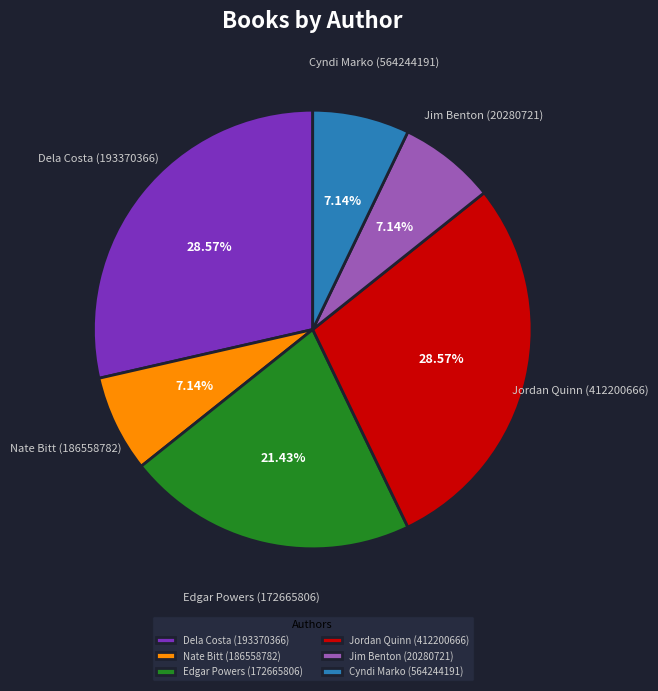

How many slices are in this pie chart?

6